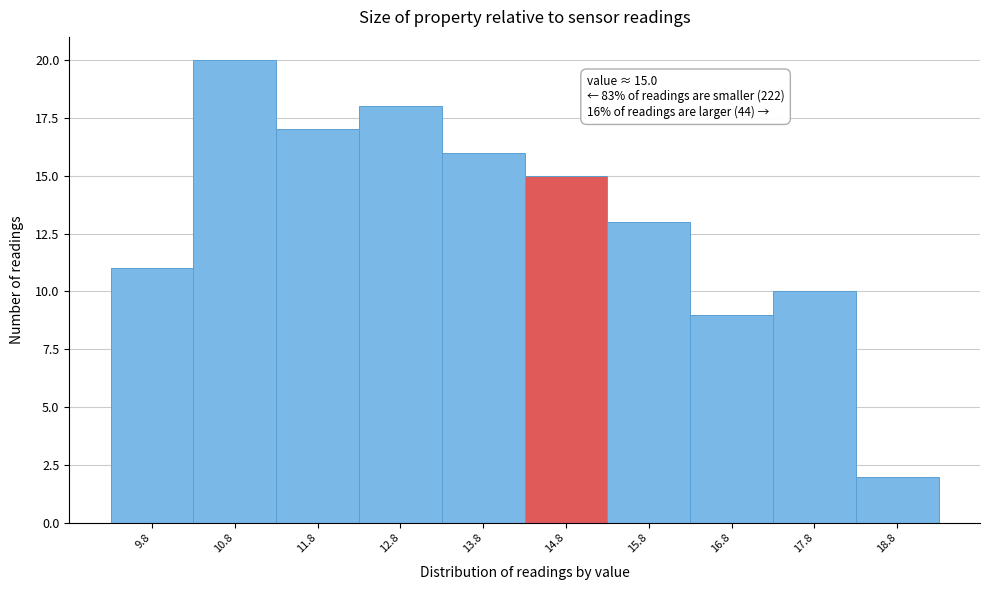

Reading right to left, extract all data points from this chart.

2	10	9	13	15	16	18	17	20	11